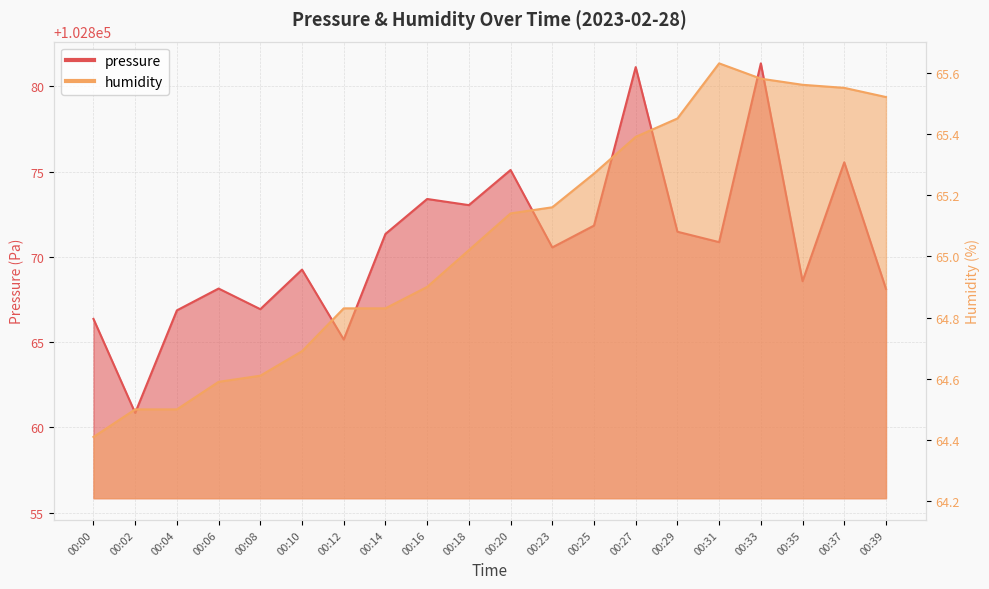

Read the pressure value at 00:06.

102868.1